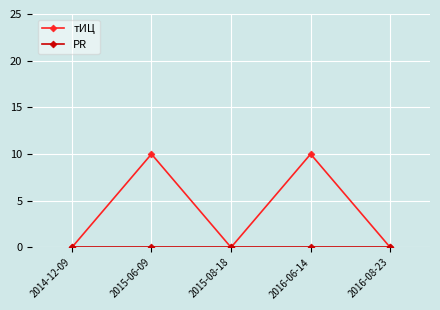

Which series has the widest spread of values?

тИЦ